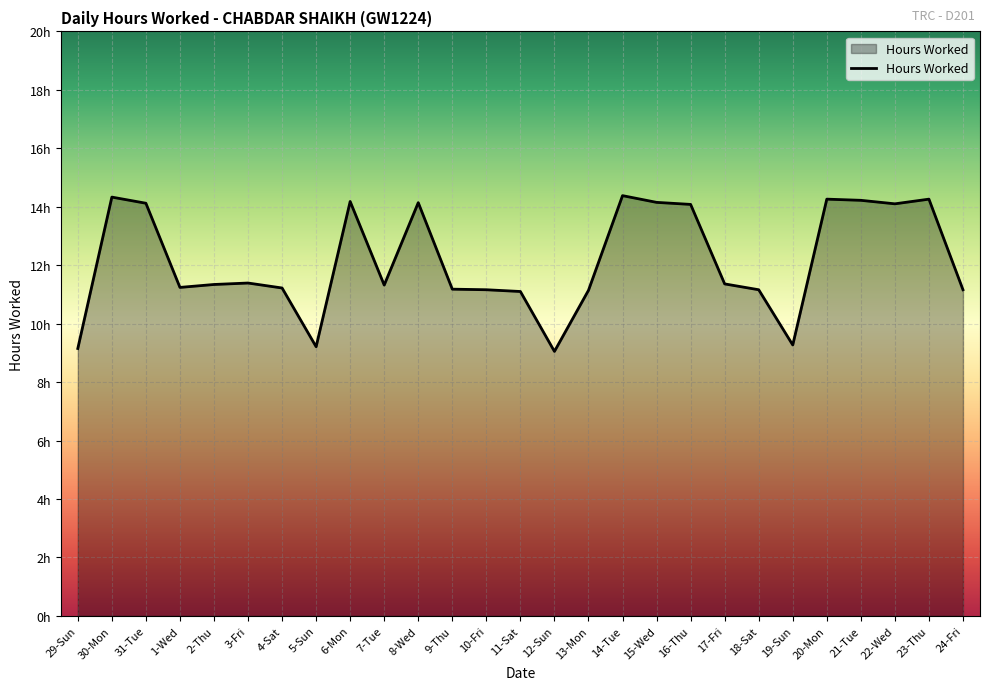

What is the greatest value displayed?

14.4